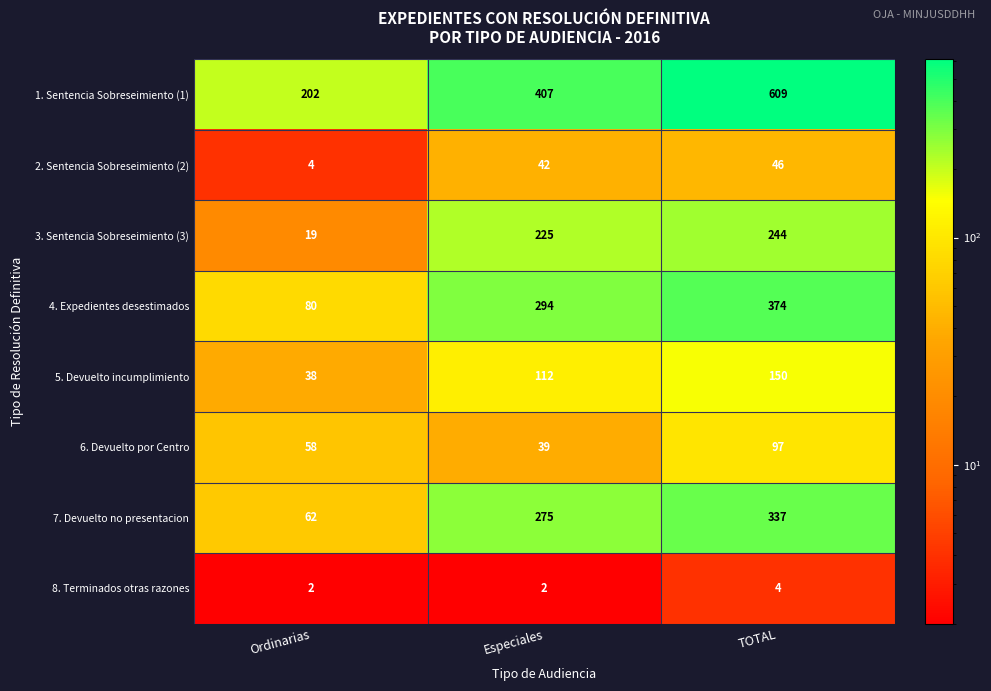

What is the lowest value of the 2. Sentencia Sobreseimiento (2) series?

4